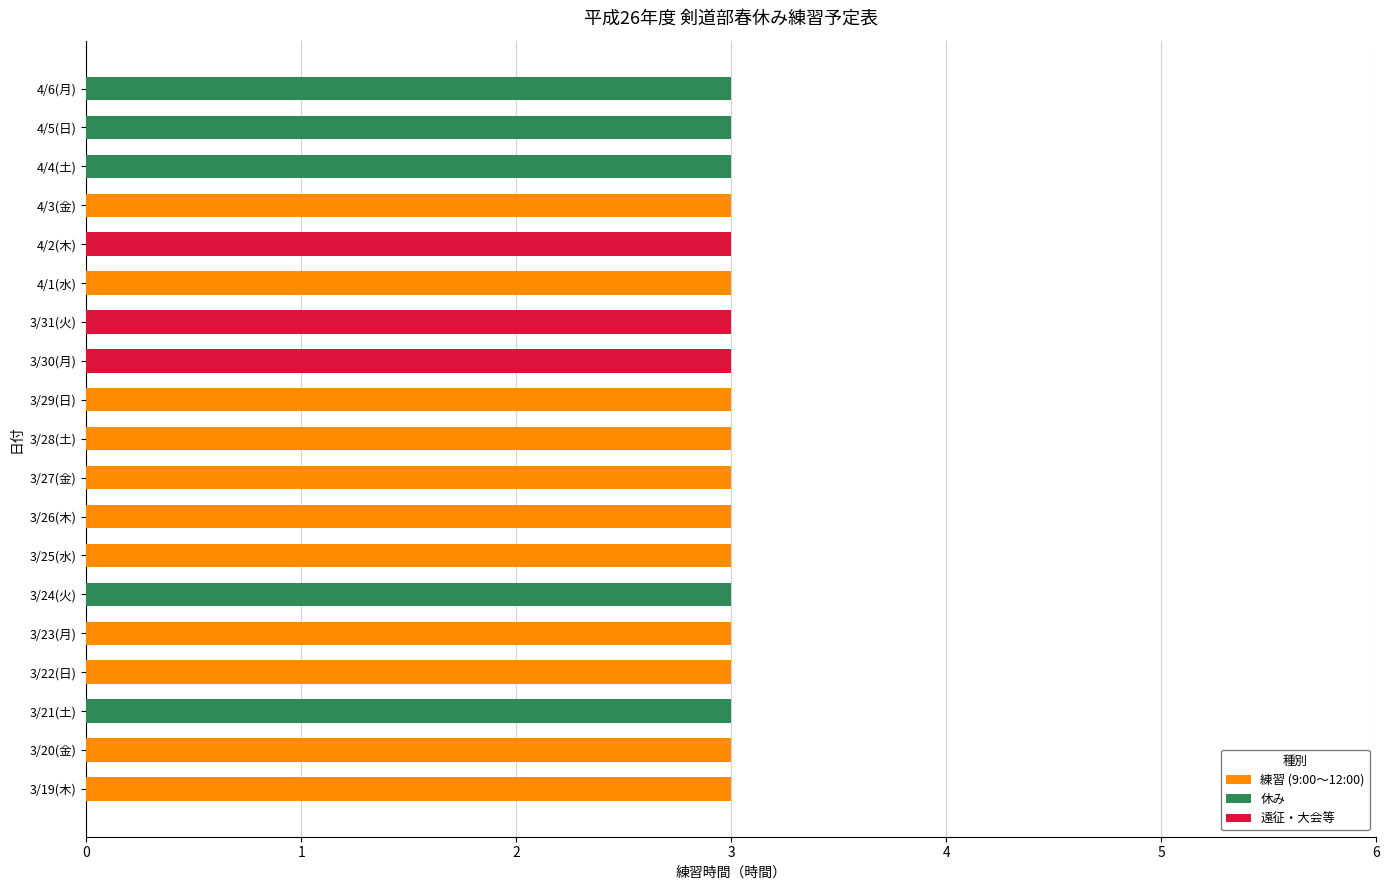

The value of 練習 (9:00〜12:00) at 3/28(土) is 3. True or false?

True